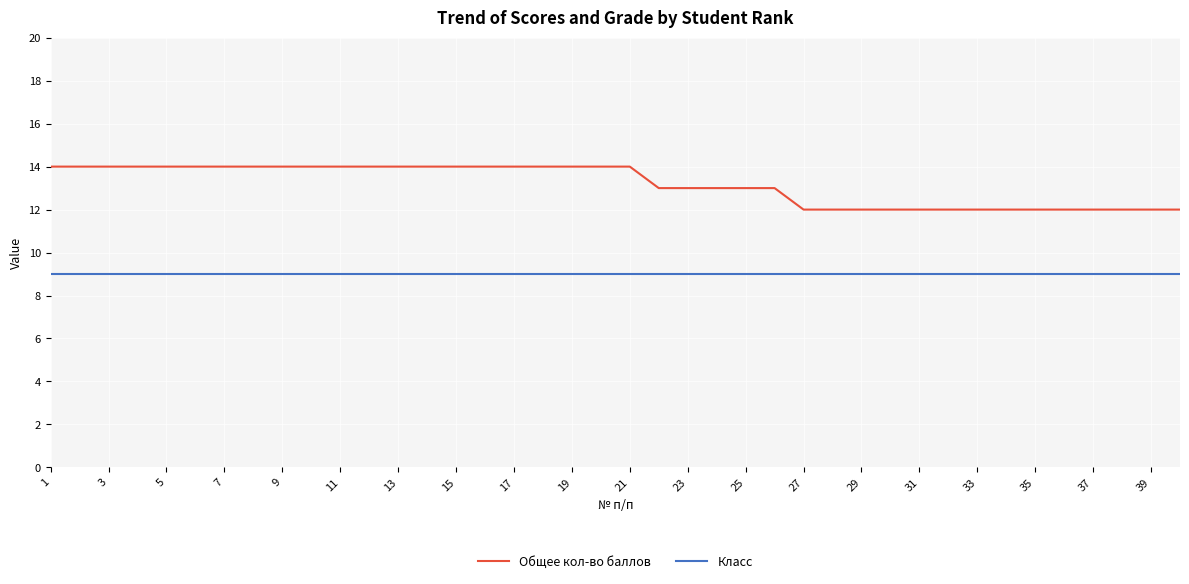

What is the average value of the Класс series?

9